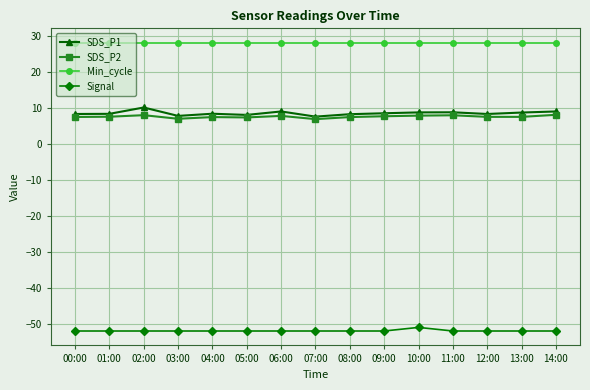

Where does the SDS_P2 series first go above 7?

00:00